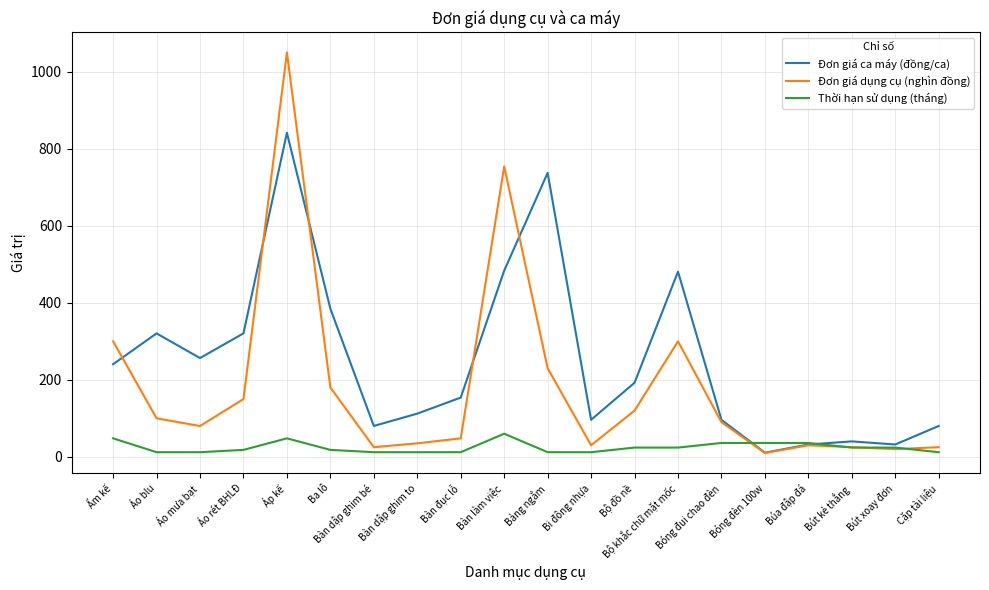

What is the difference between the second highest and minimum values in the Đơn giá dụng cụ (nghìn đồng) series?

744.0